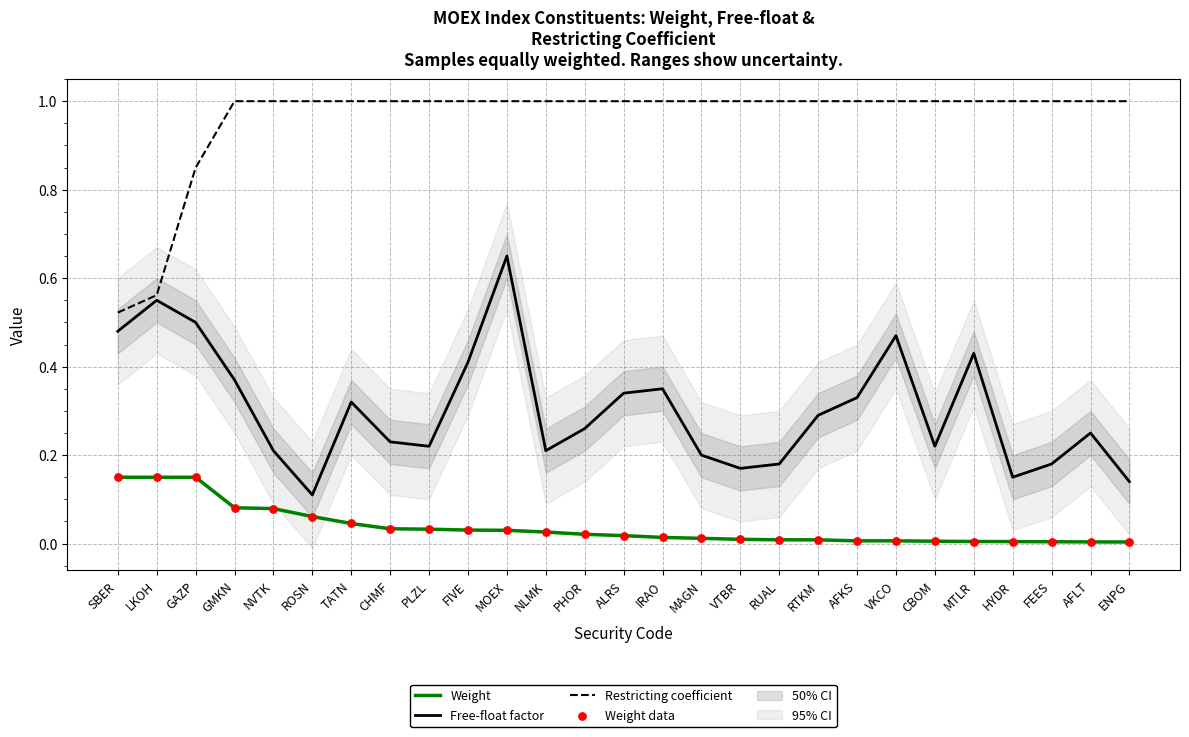

Which series has the largest total across all categories?

Restricting coefficient